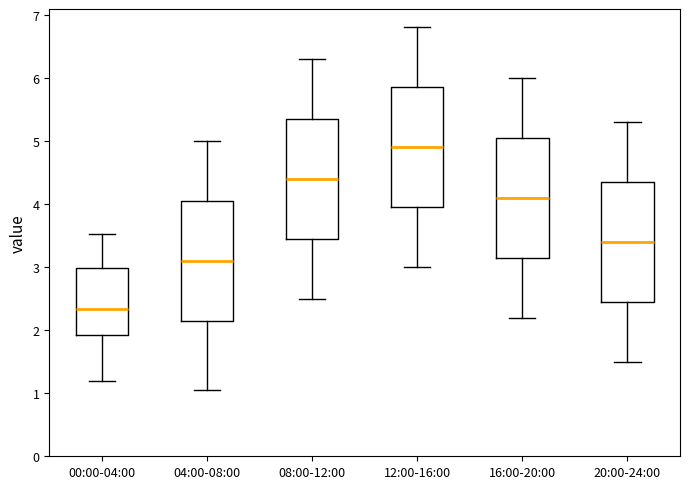

Which box's median line is the highest?

12:00-16:00